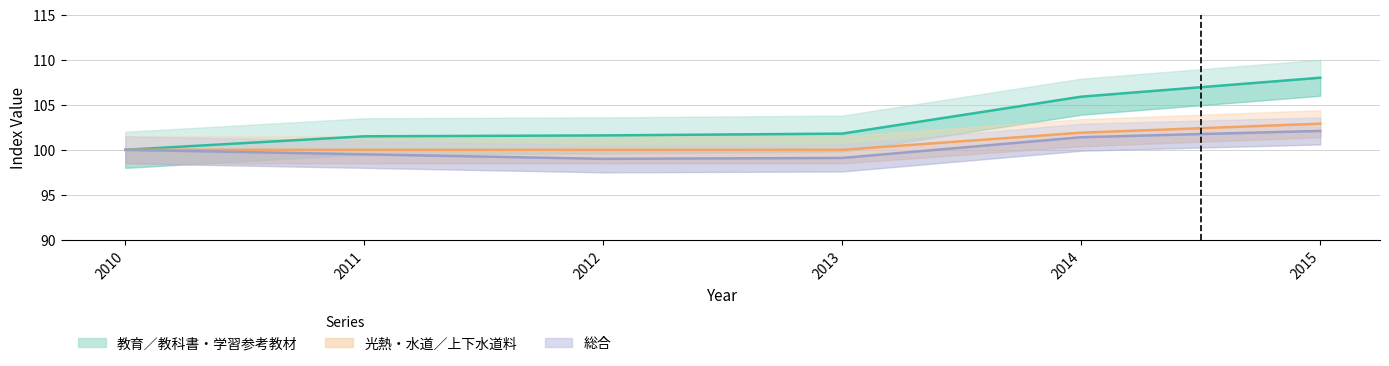

Reading left to right, extract all data points from this chart.

教育／教科書・学習参考教材: 2010=100.0	2011=101.5	2012=101.6	2013=101.8	2014=105.9	2015=108.0
光熱・水道／上下水道料: 2010=100.0	2011=100.0	2012=100.0	2013=100.0	2014=101.9	2015=102.9
総合: 2010=100.0	2011=99.5	2012=99.0	2013=99.1	2014=101.4	2015=102.1